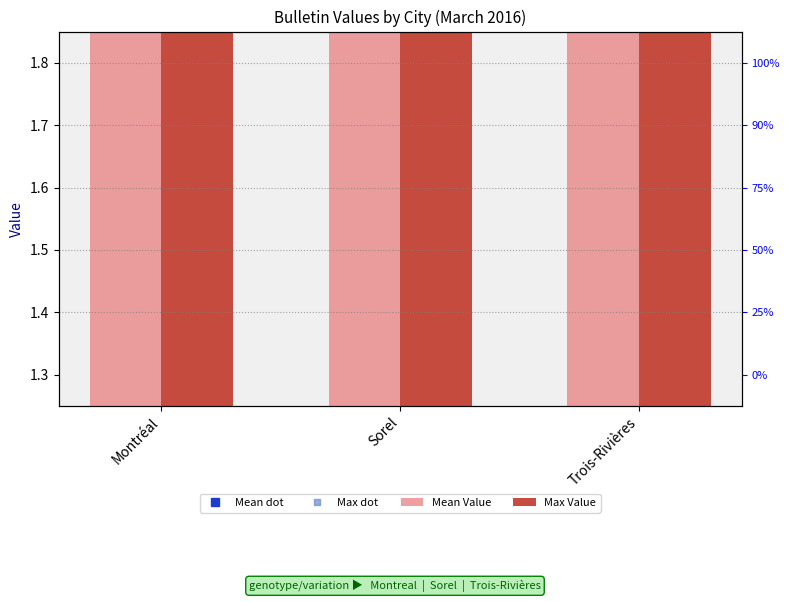

Which series changed the most between Montréal and Sorel?

Max Value